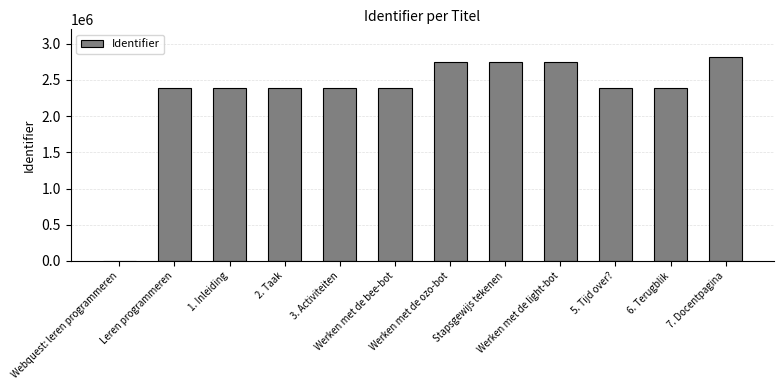

What is the greatest value displayed?

2818248